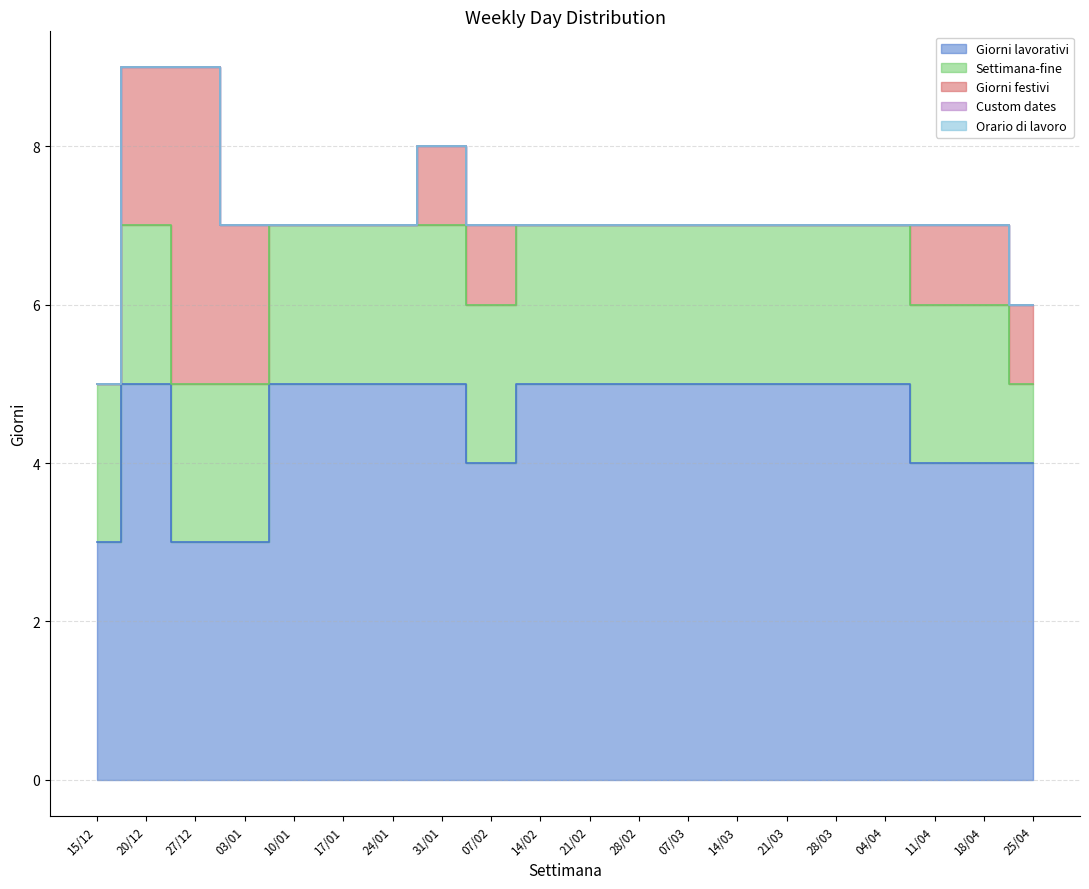

What position from the right is 11/04?

3